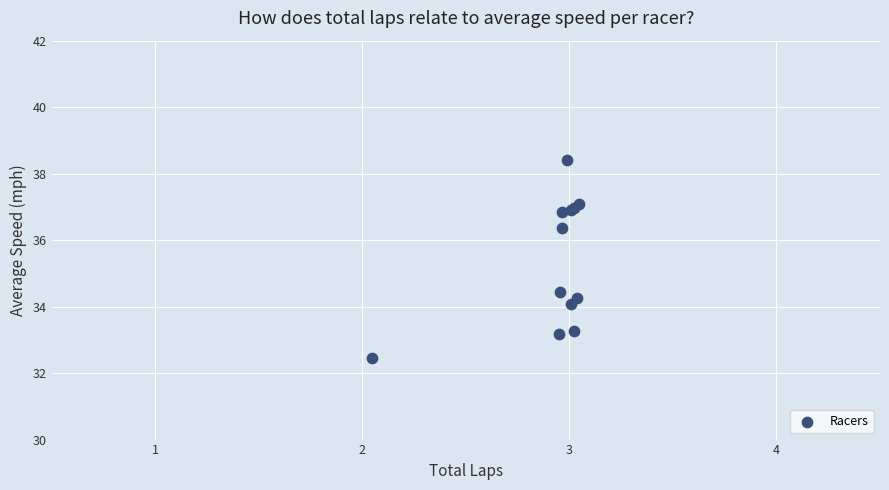

What Y value in the scatter plot is closest to 35?

34.4